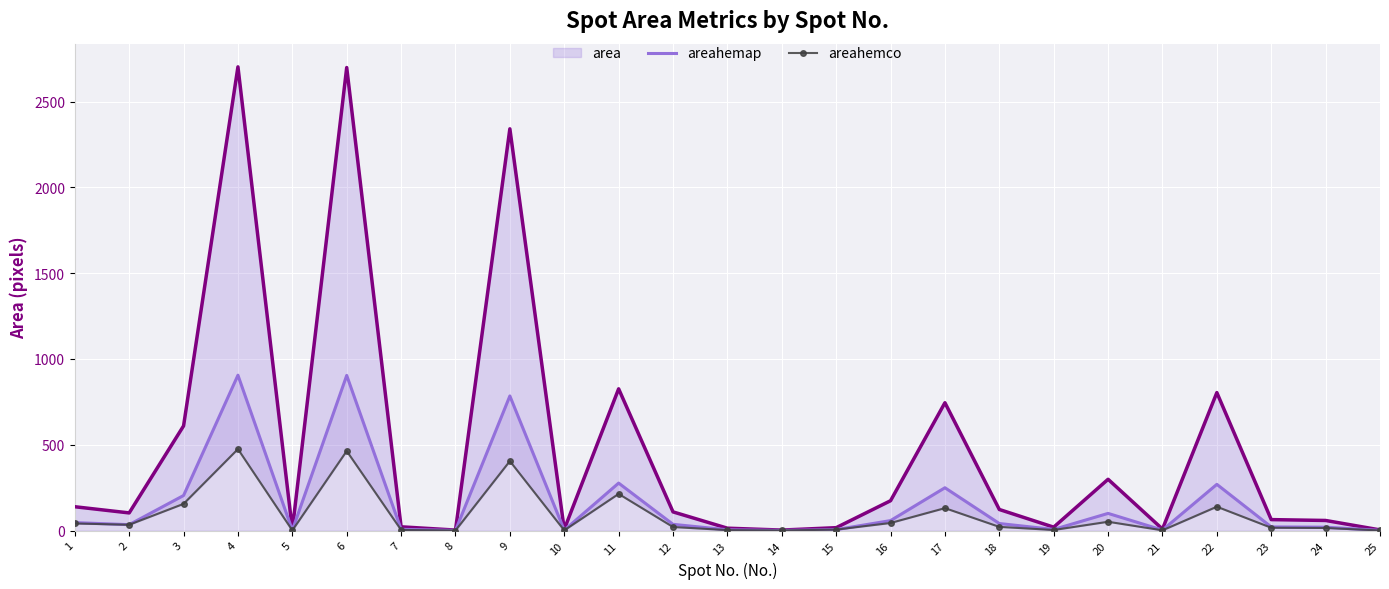

At how many categories does at least one series exceed 1526?

3